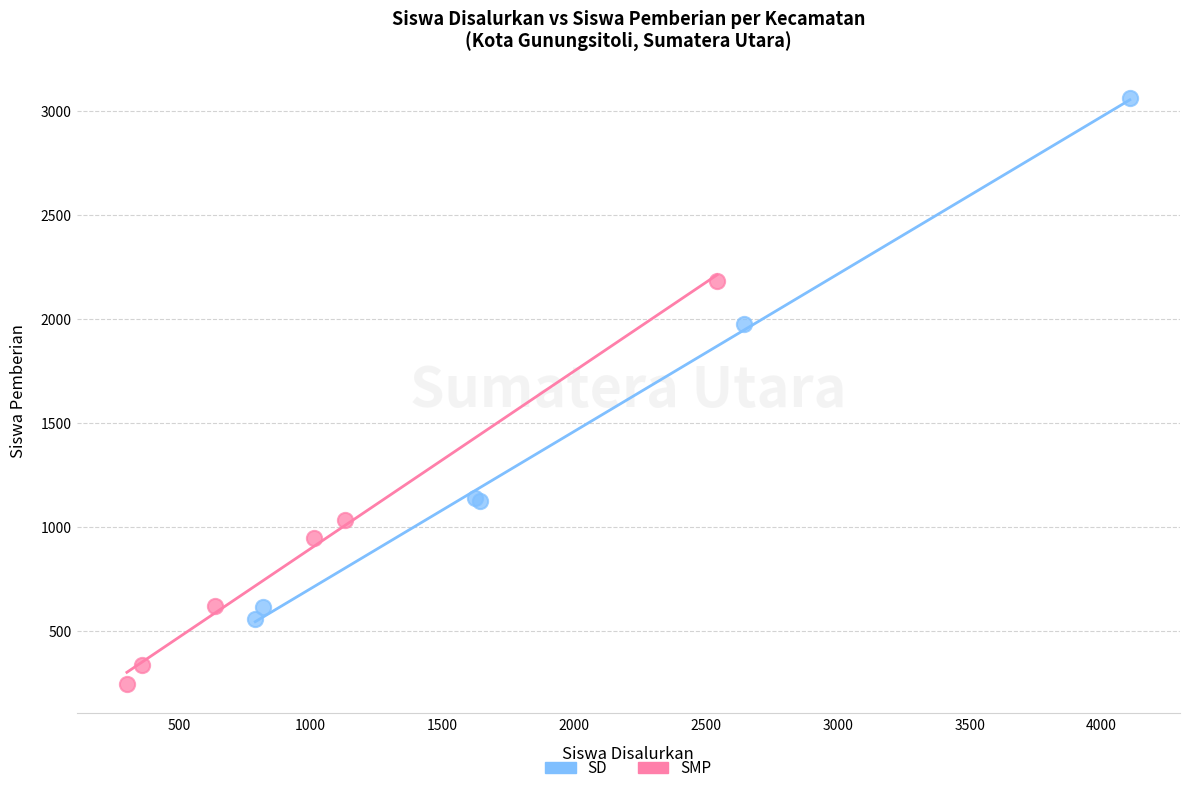

Which series contains the lowest Y value?

SMP